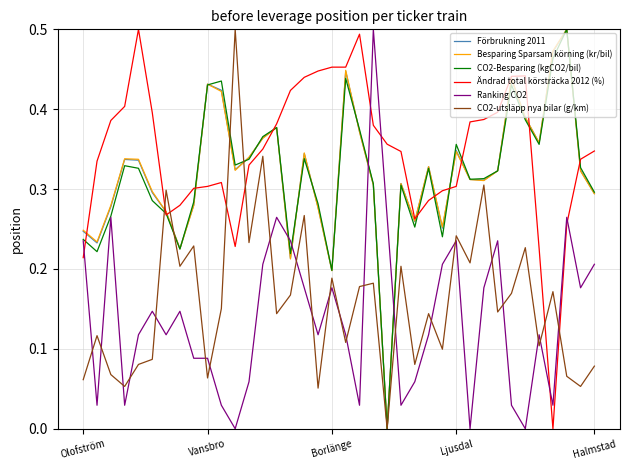

True or false: Ranking CO2 and Ändrad total körsträcka 2012 (%) cross at least once.

True